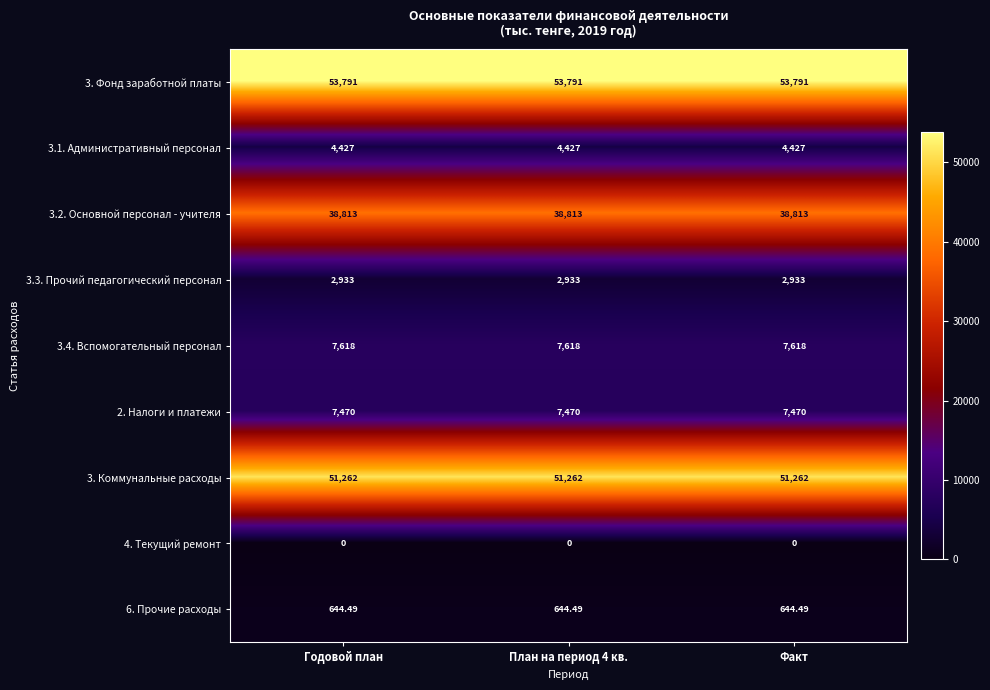

Is the value of 6. Прочие расходы at Факт greater than the value of 3.4. Вспомогательный персонал at Годовой план?

No